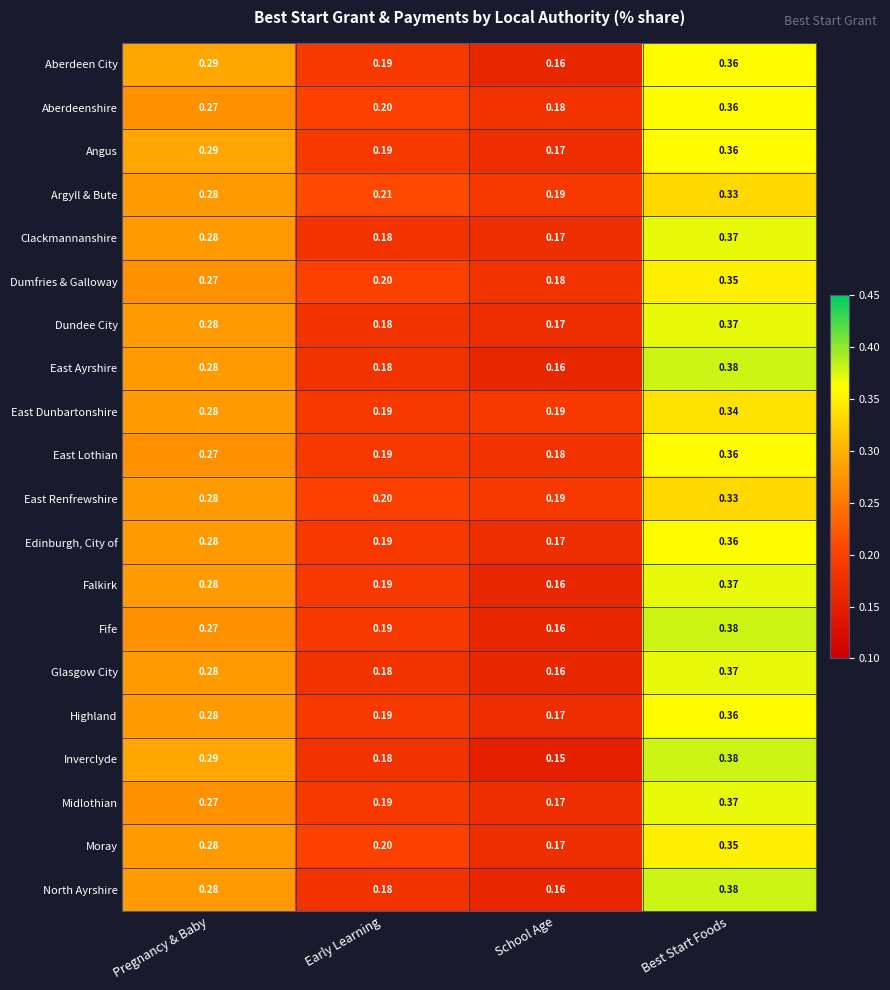

At which category is the sum across all series the highest?

Best Start Foods